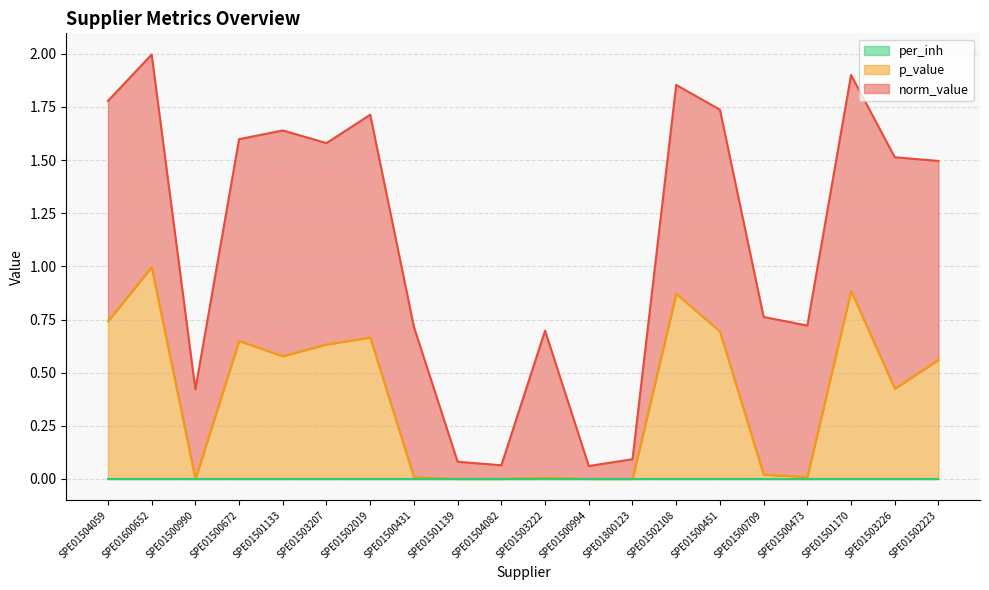

Which category has the lowest value in the norm_value series?

SPE01500994